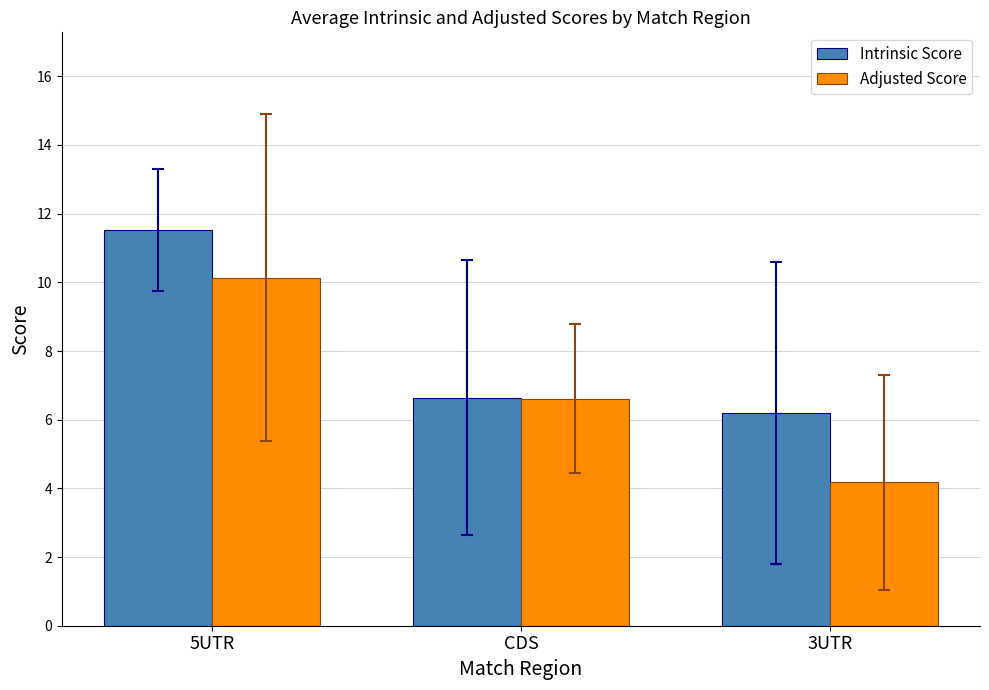

At which category does the chart reach its minimum across all series?

3UTR